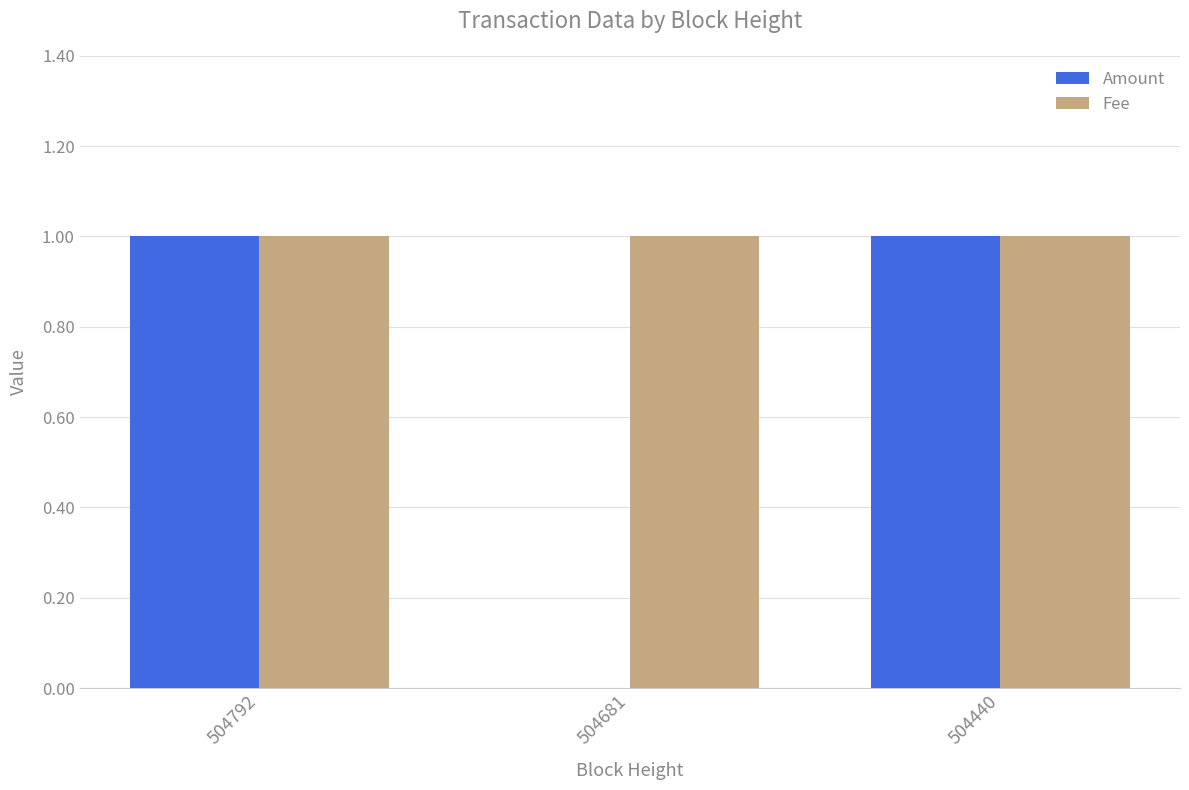

Is it true that Fee equals 0 at 504440?

False